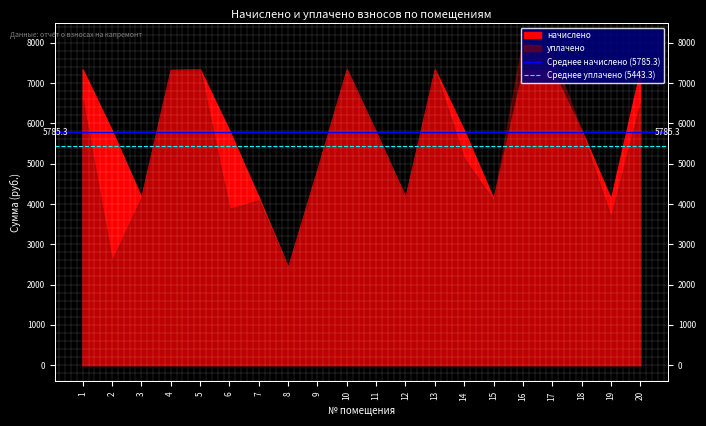

What is the total value across all series at 1?

11228.7